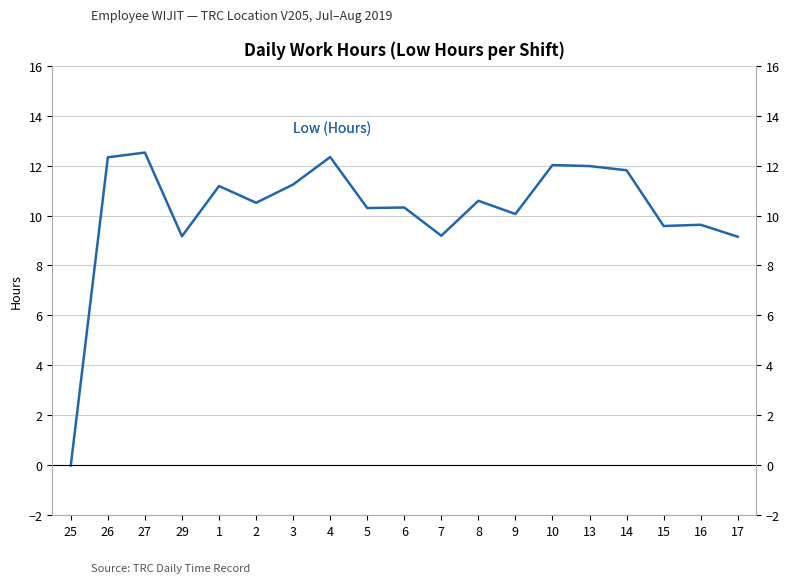

Count the number of values greater than 10.

13